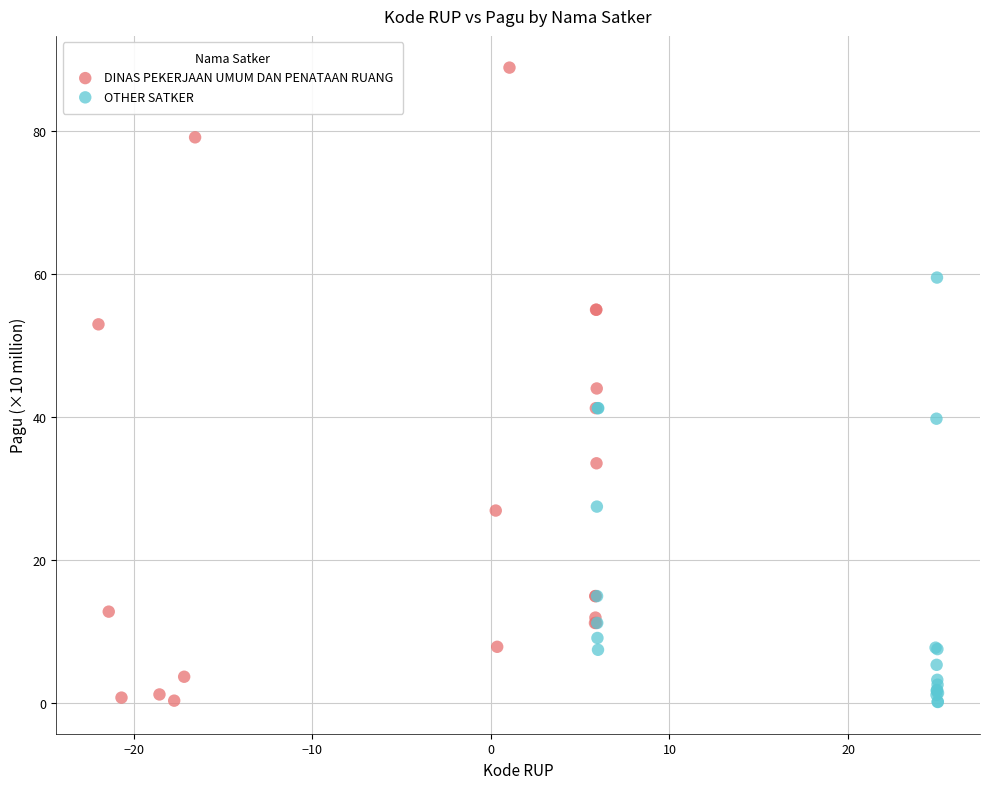

Which series contains the highest Y value?

DINAS PEKERJAAN UMUM DAN PENATAAN RUANG